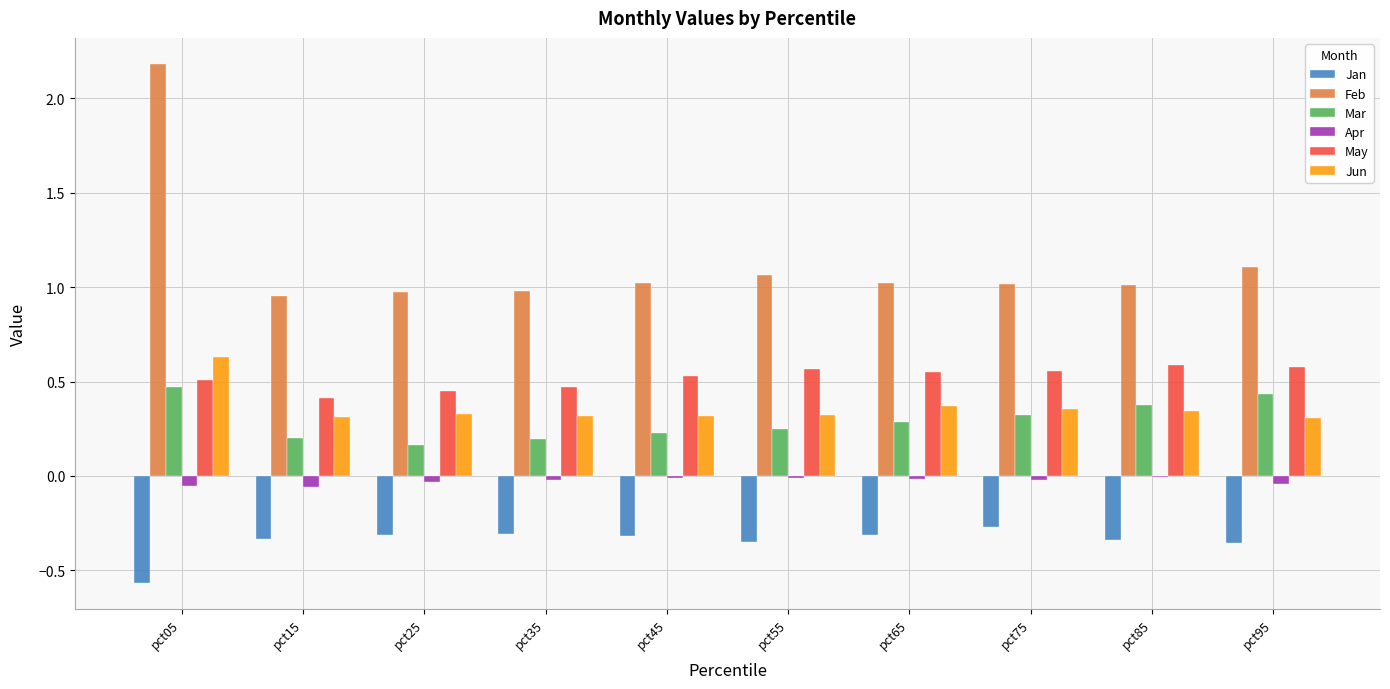

At which category is the sum across all series the highest?

pct05